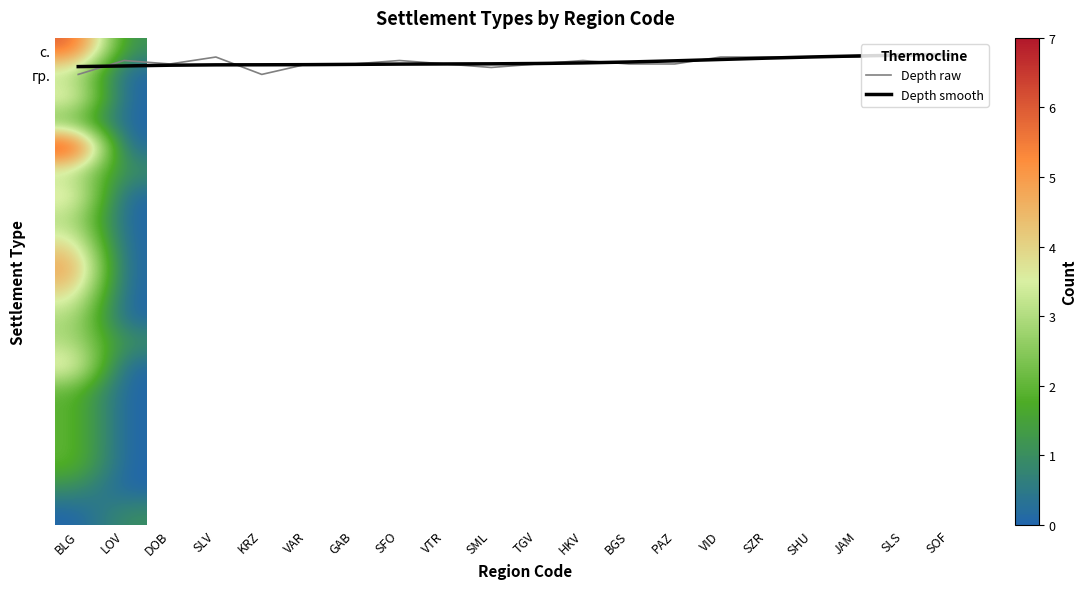

Reading right to left, extract all data points from this chart.

с.: SOF=0	SLS=1	JAM=2	SHU=2	SZR=2	VID=2	PAZ=4	BGS=3	HKV=3	TGV=4	SML=5	VTR=4	SFO=3	GAB=4	VAR=3	KRZ=7	SLV=2	DOB=4	LOV=3	BLG=6
гр.: SOF=1	SLS=0	JAM=0	SHU=0	SZR=0	VID=0	PAZ=0	BGS=1	HKV=0	TGV=0	SML=0	VTR=0	SFO=0	GAB=0	VAR=1	KRZ=0	SLV=0	DOB=0	LOV=0	BLG=1